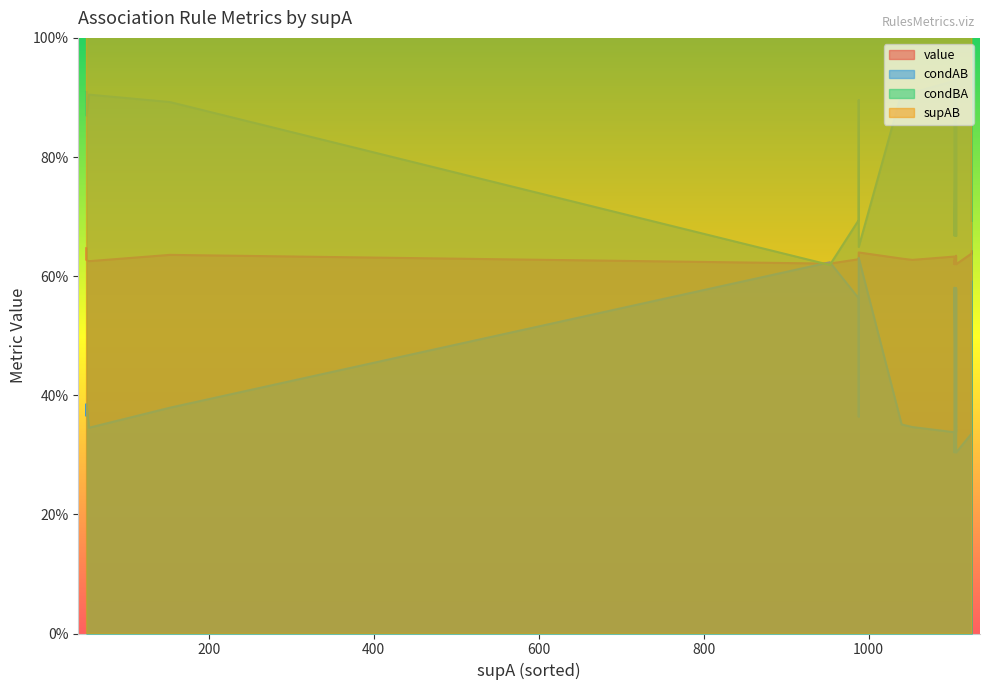

At which category is the sum across all series the highest?

1125